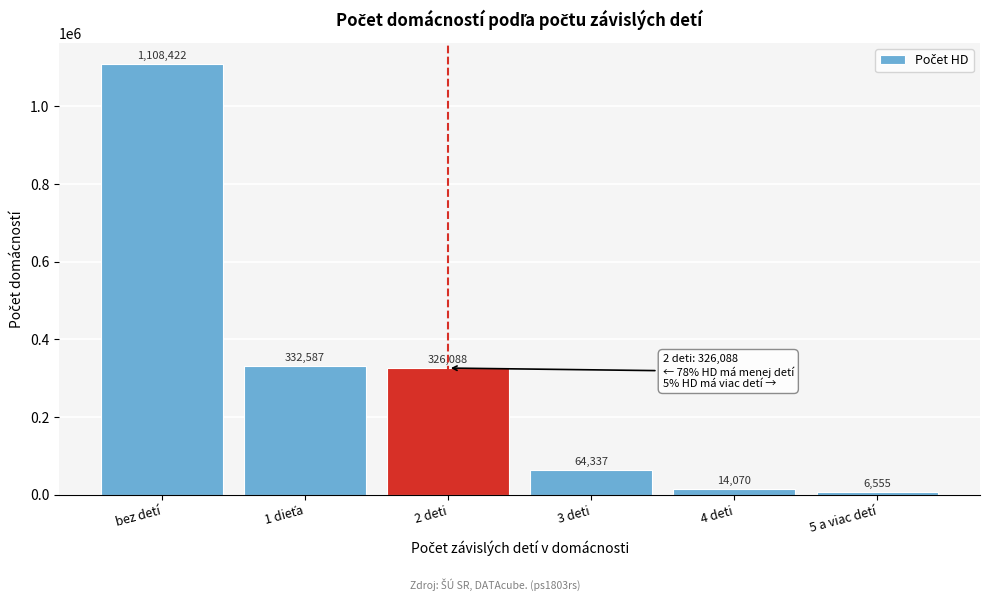

Reading right to left, list all the values displayed in this chart.

6555	14070	64337	326088	332587	1108422